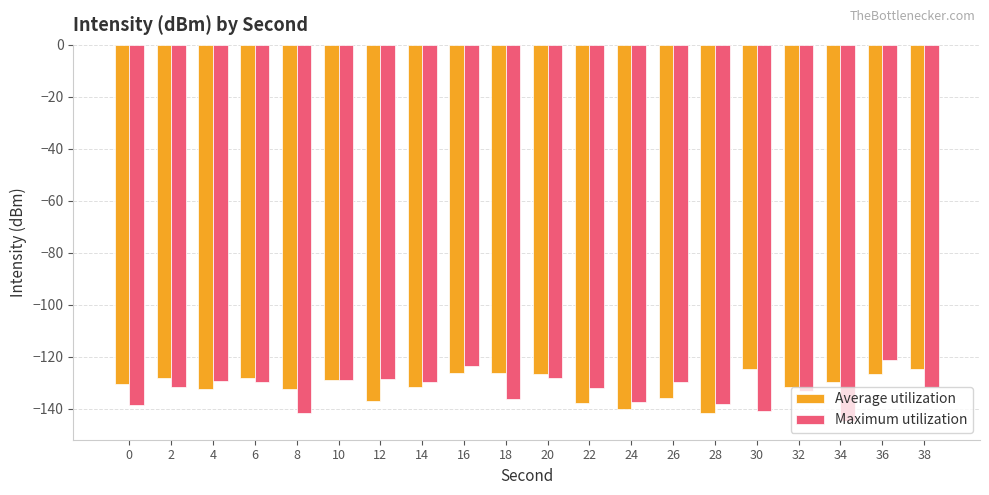

What value does the Average utilization series have at 32?

-131.5